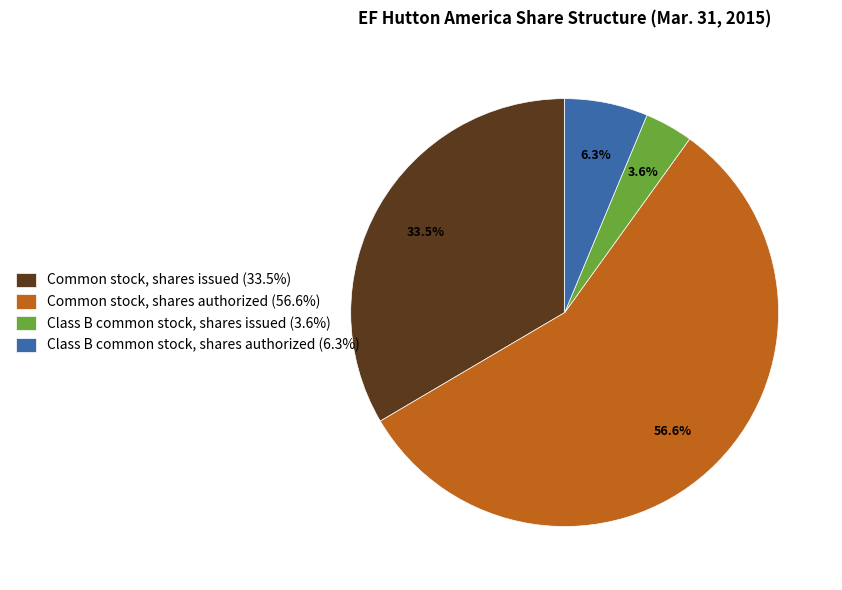

To the nearest percent, what portion does Class B common stock, shares authorized represent?

6%